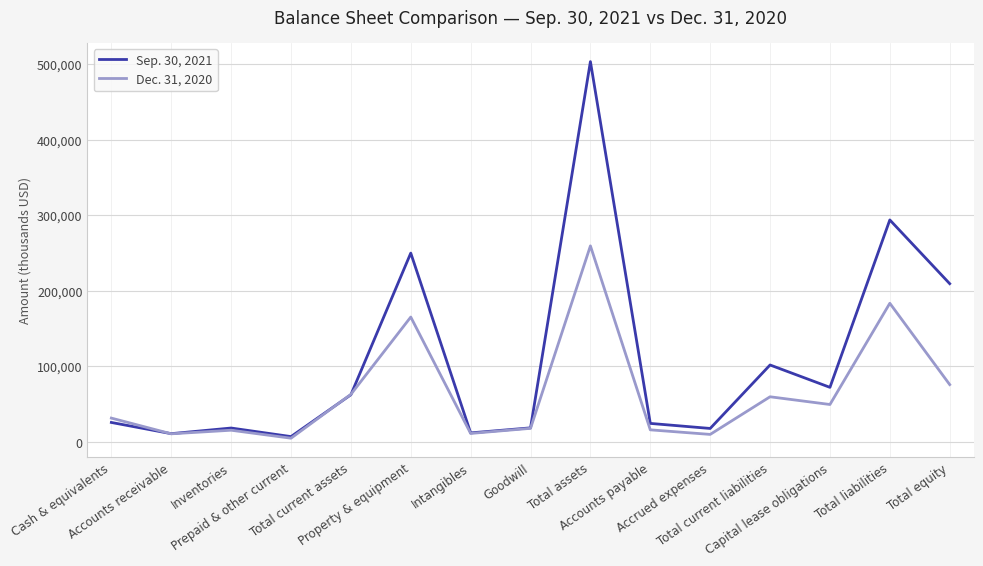

Which series has the largest range (max minus min)?

Sep. 30, 2021